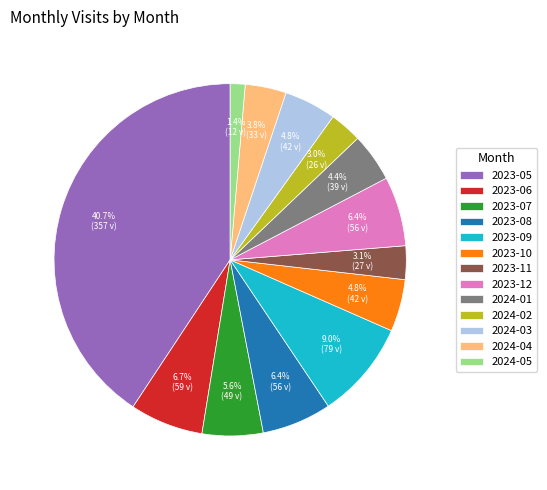

To the nearest percent, what is the difference between the 2023-07 and 2023-12 slice percentages?

1%